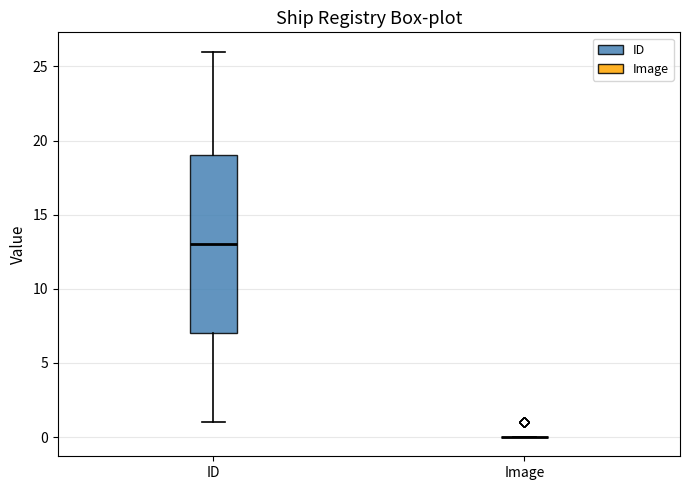

Reading left to right, transcribe this box plot: for each box, give where its median line is, the range the box spans, and where its two whiskers end, as read against the y-axis. The values are not printed on the chart, so give them approximately, as read against the axis.

ID: median 13, box 7 to 19, whiskers 1 to 26
Image: box collapsed to a line at 0, whiskers 0 to 0